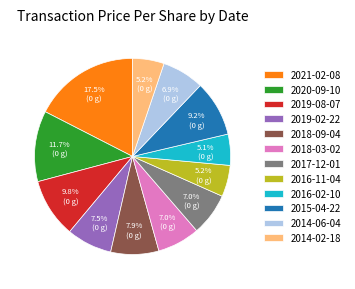

What is the total percentage of 2020-09-10 and 2019-02-22?

19.2%